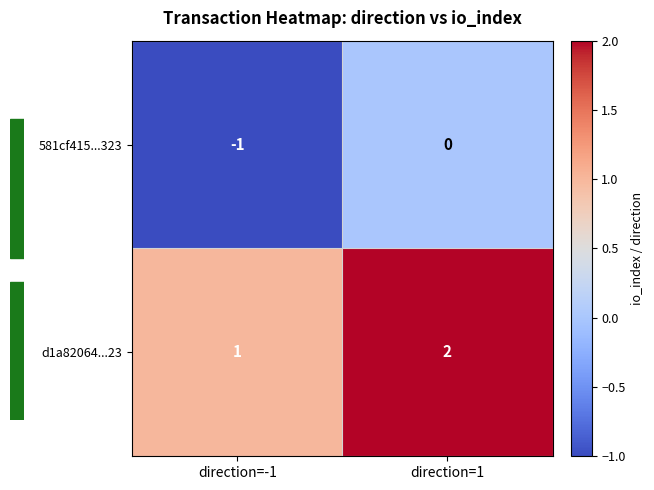

List the series in order of their overall mean, highest first.

d1a82064...23, 581cf415...323